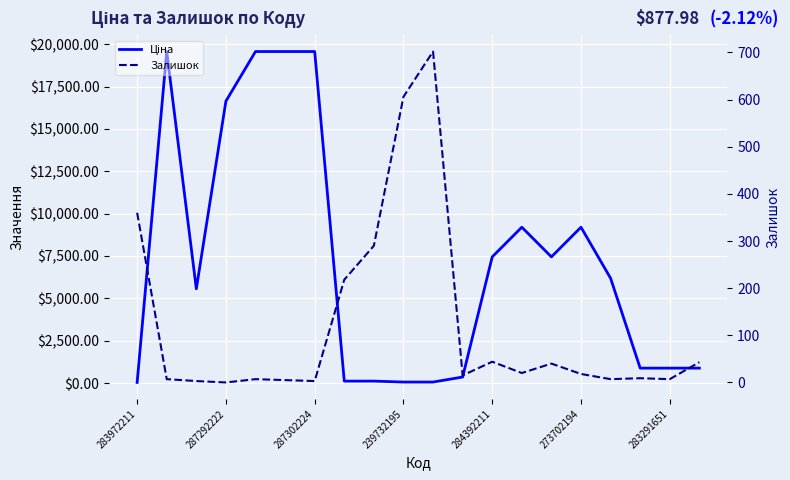

List the series in order of their overall mean, lowest first.

Залишок, Ціна